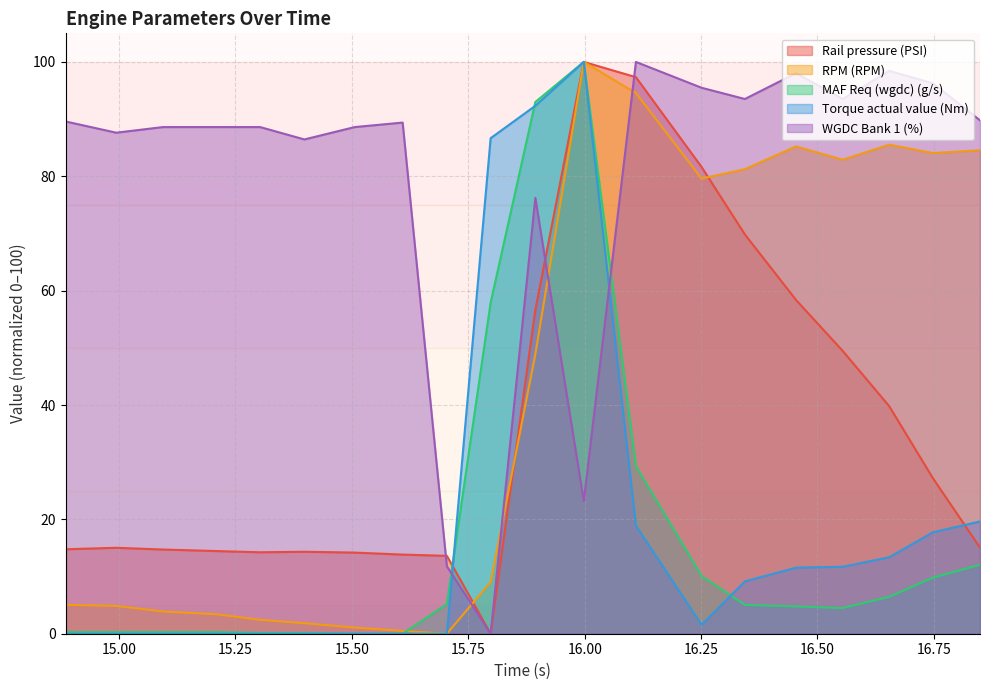

What are all the series names shown in the legend?

Rail pressure (PSI), RPM (RPM), MAF Req (wgdc) (g/s), Torque actual value (Nm), WGDC Bank 1 (%)